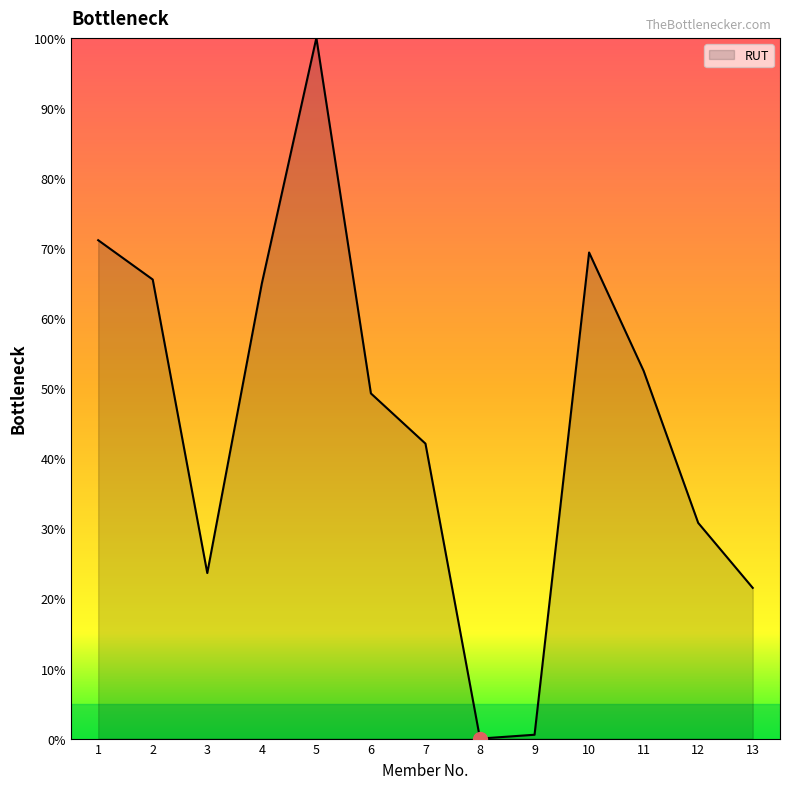

What is the difference between the values at 8 and 7?

42.1